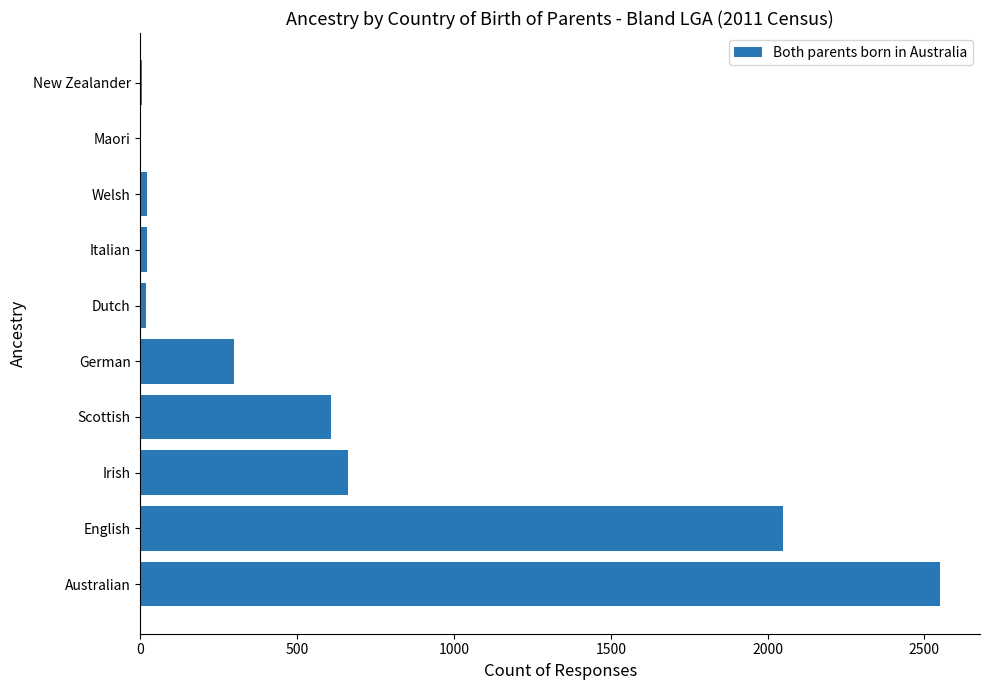

How many data points does each series have?

10